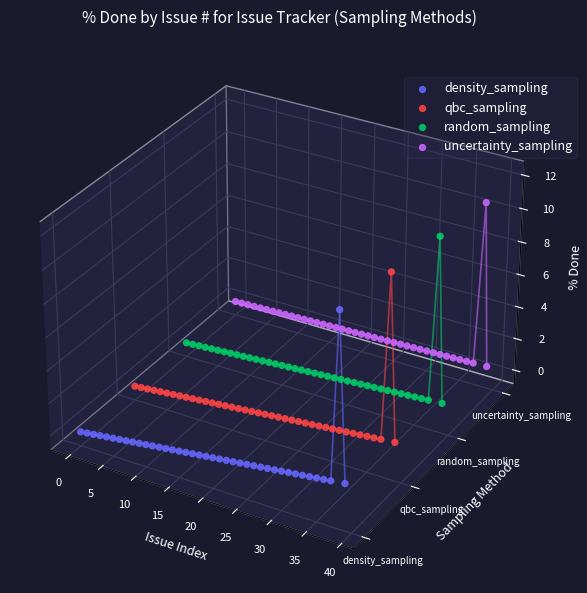

Which series reaches the minimum Y coordinate?

density_sampling